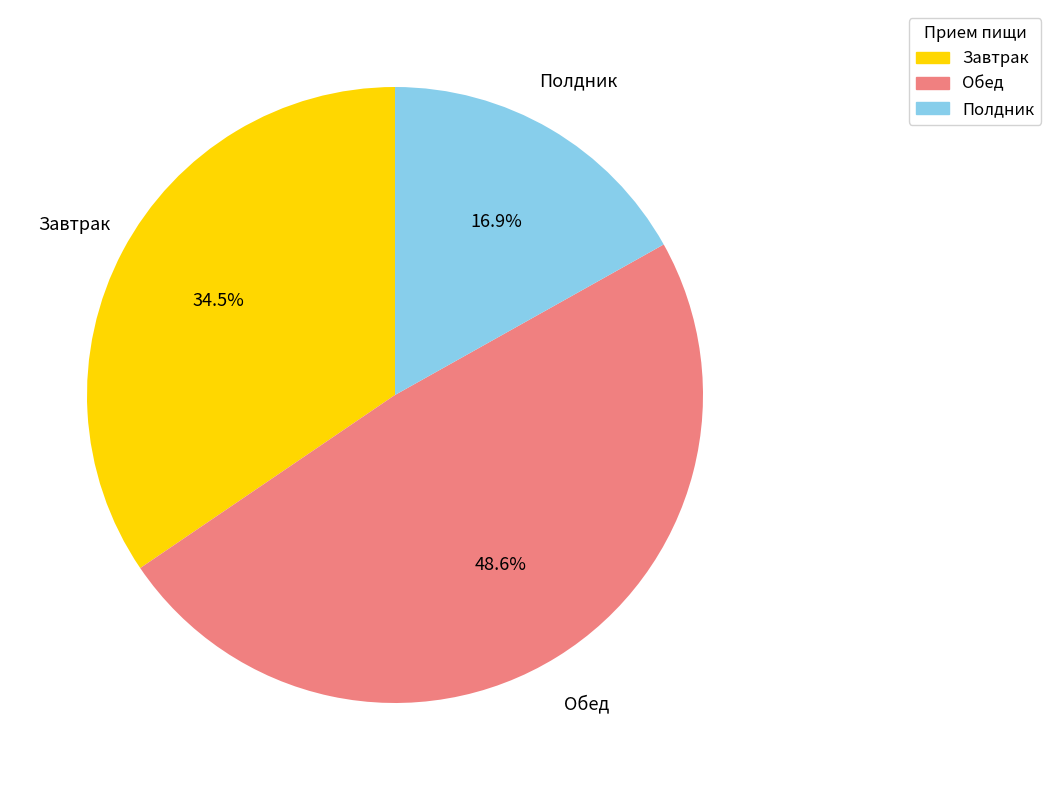

Is there a majority slice in this chart?

No